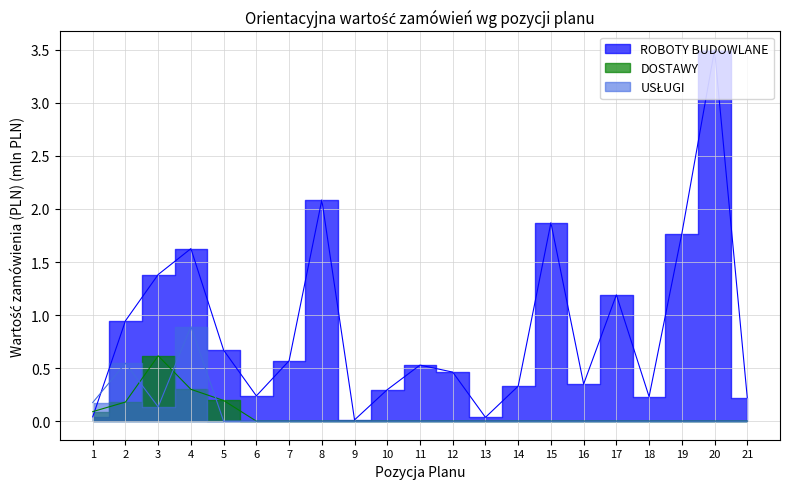

Reading right to left, what are all the values shown in this chart?

ROBOTY BUDOWLANE: 21=0.2	20=3.5	19=1.8	18=0.2	17=1.2	16=0.3	15=1.9	14=0.3	13=0.0	12=0.5	11=0.5	10=0.3	9=0.0	8=2.1	7=0.6	6=0.2	5=0.7	4=1.6	3=1.4	2=0.9	1=0.0
DOSTAWY: 21=0.0	20=0.0	19=0.0	18=0.0	17=0.0	16=0.0	15=0.0	14=0.0	13=0.0	12=0.0	11=0.0	10=0.0	9=0.0	8=0.0	7=0.0	6=0.0	5=0.2	4=0.3	3=0.6	2=0.2	1=0.1
USŁUGI: 21=0.0	20=0.0	19=0.0	18=0.0	17=0.0	16=0.0	15=0.0	14=0.0	13=0.0	12=0.0	11=0.0	10=0.0	9=0.0	8=0.0	7=0.0	6=0.0	5=0.0	4=0.9	3=0.1	2=0.5	1=0.2